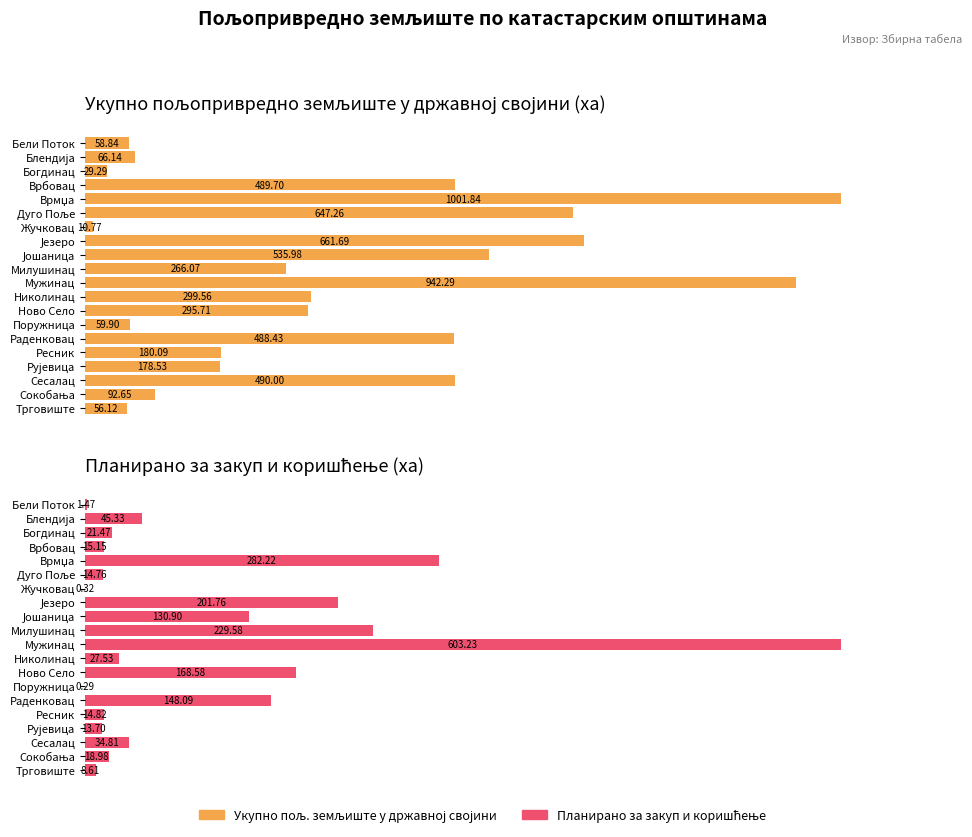

How many groups of bars are there?

20